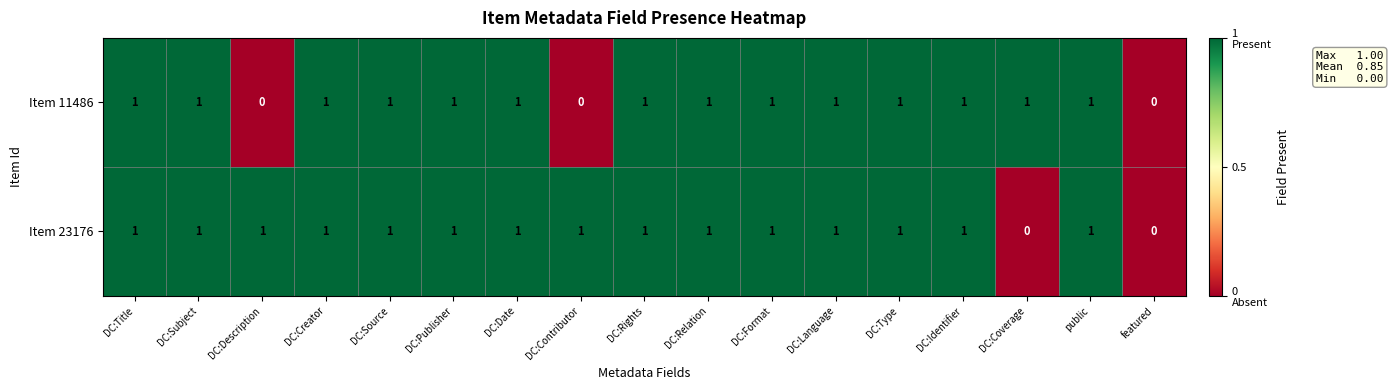

Is the value of Item 11486 at DC:Creator greater than the value of Item 23176 at featured?

Yes